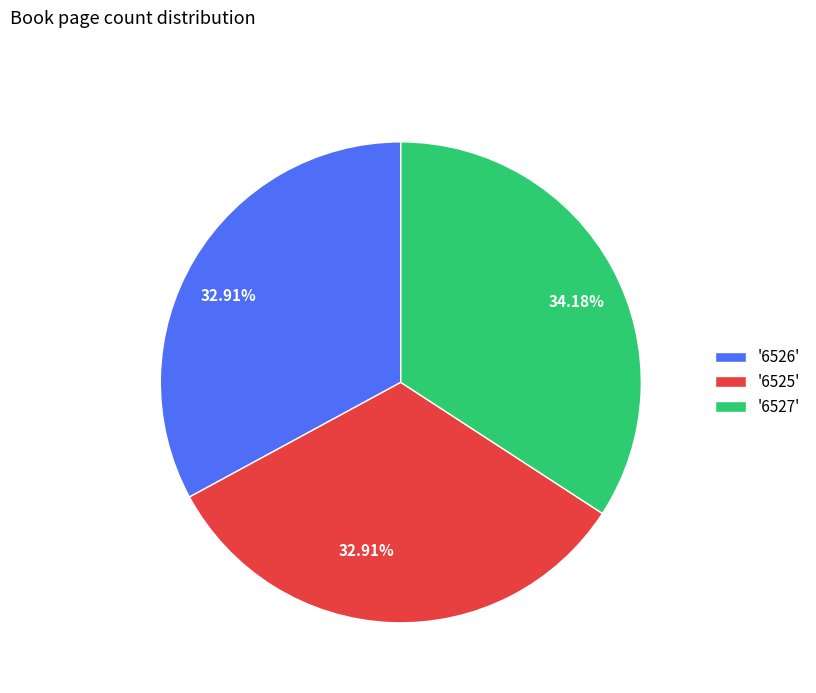

What is the ratio of the value at '6527' to the value at '6525'?

1.0